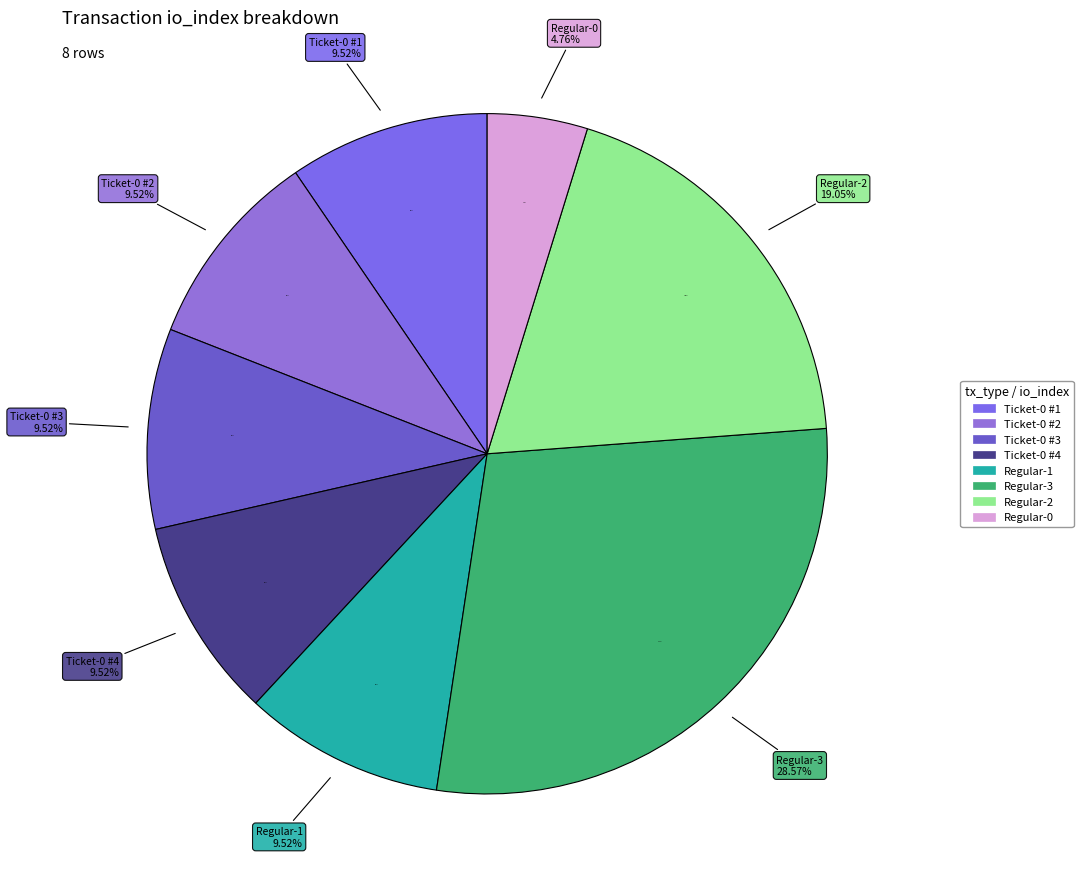

To the nearest percent, what is the average slice percentage?

12%